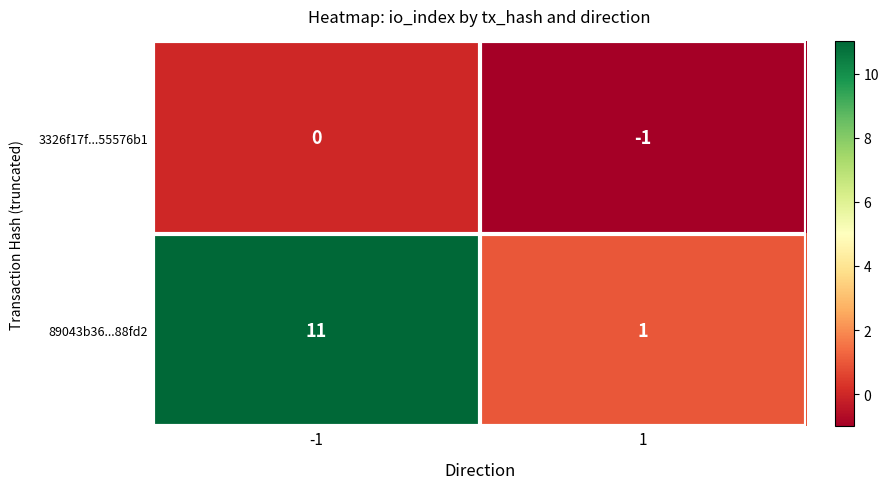

At which category is the sum across all series the highest?

-1